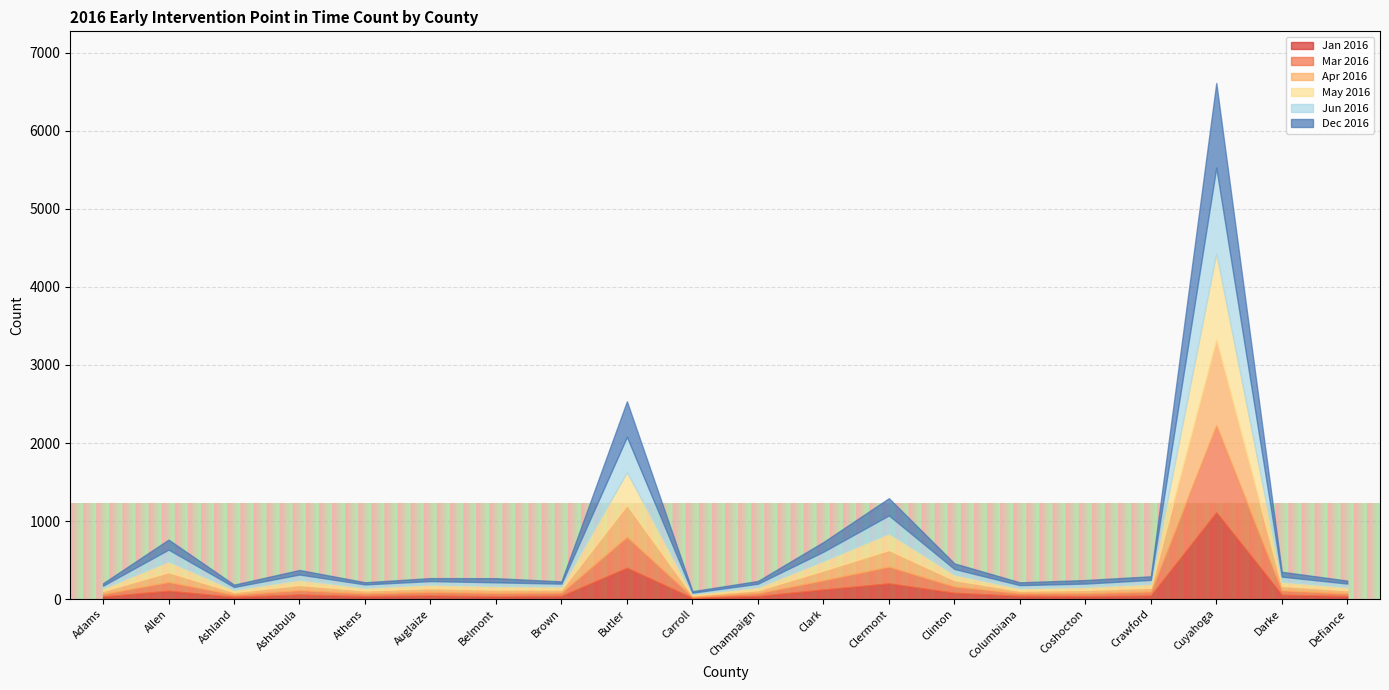

True or false: Mar 2016 and Apr 2016 cross at least once.

True